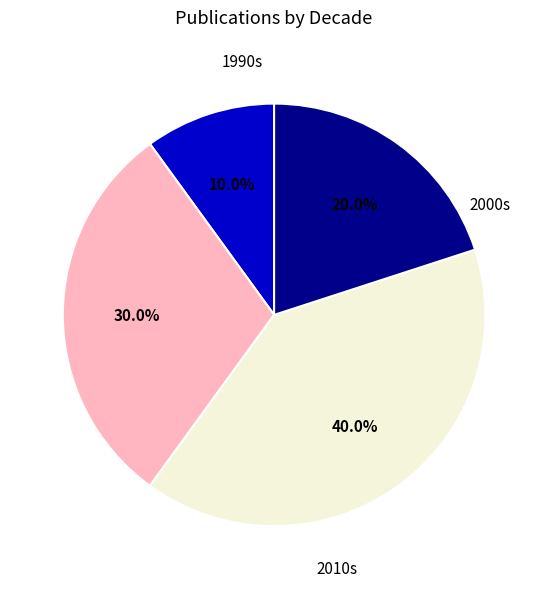

Is there a majority slice in this chart?

No